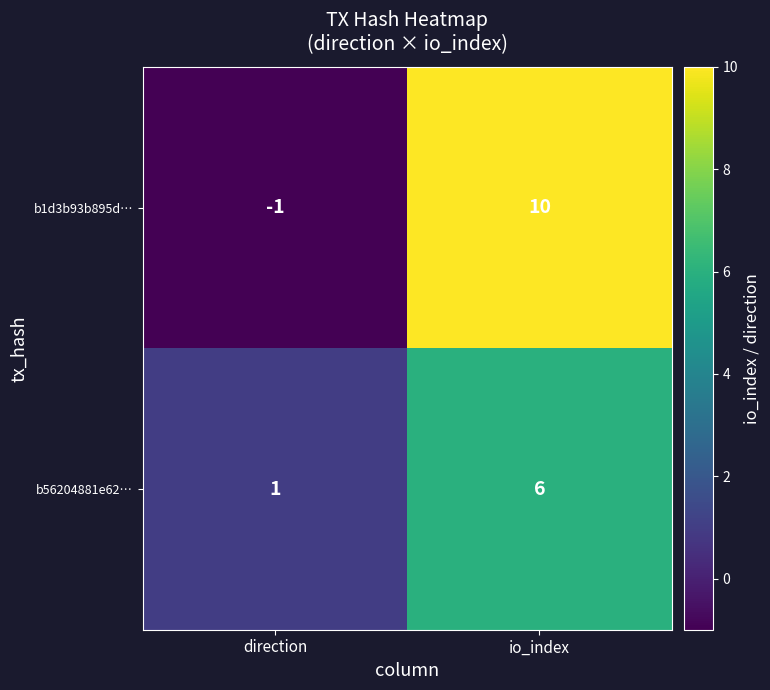

What value does the b1d3b93b895d… series have at io_index, to the nearest 5?

10